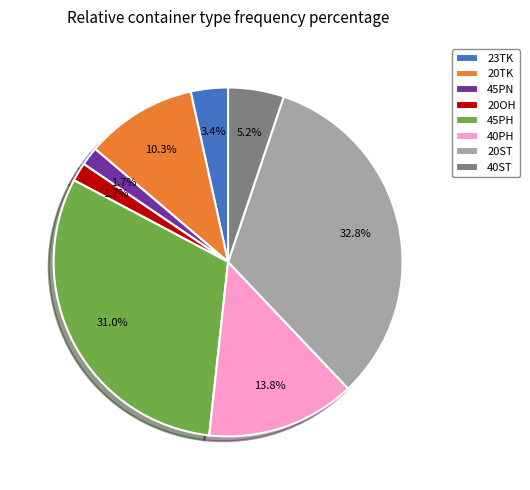

Combined, what portion of the pie is 45PN and 40PH?

15.5%